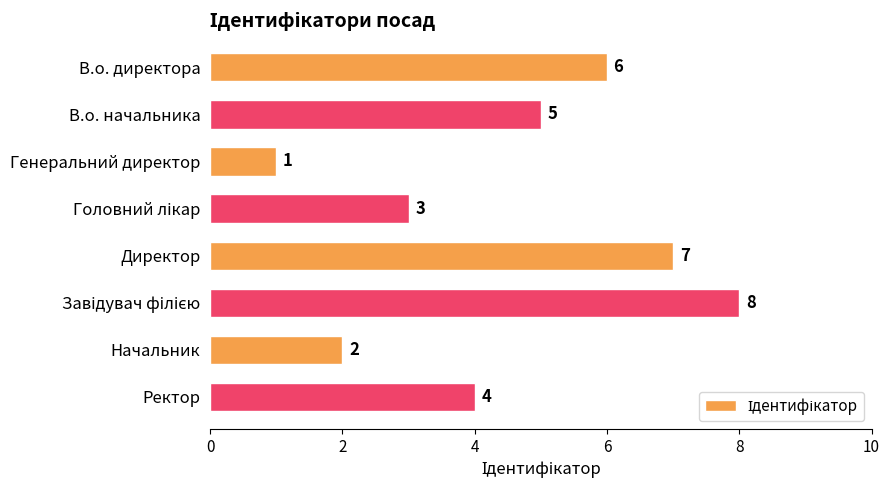

What is the value of the 1st bar from the top?

6